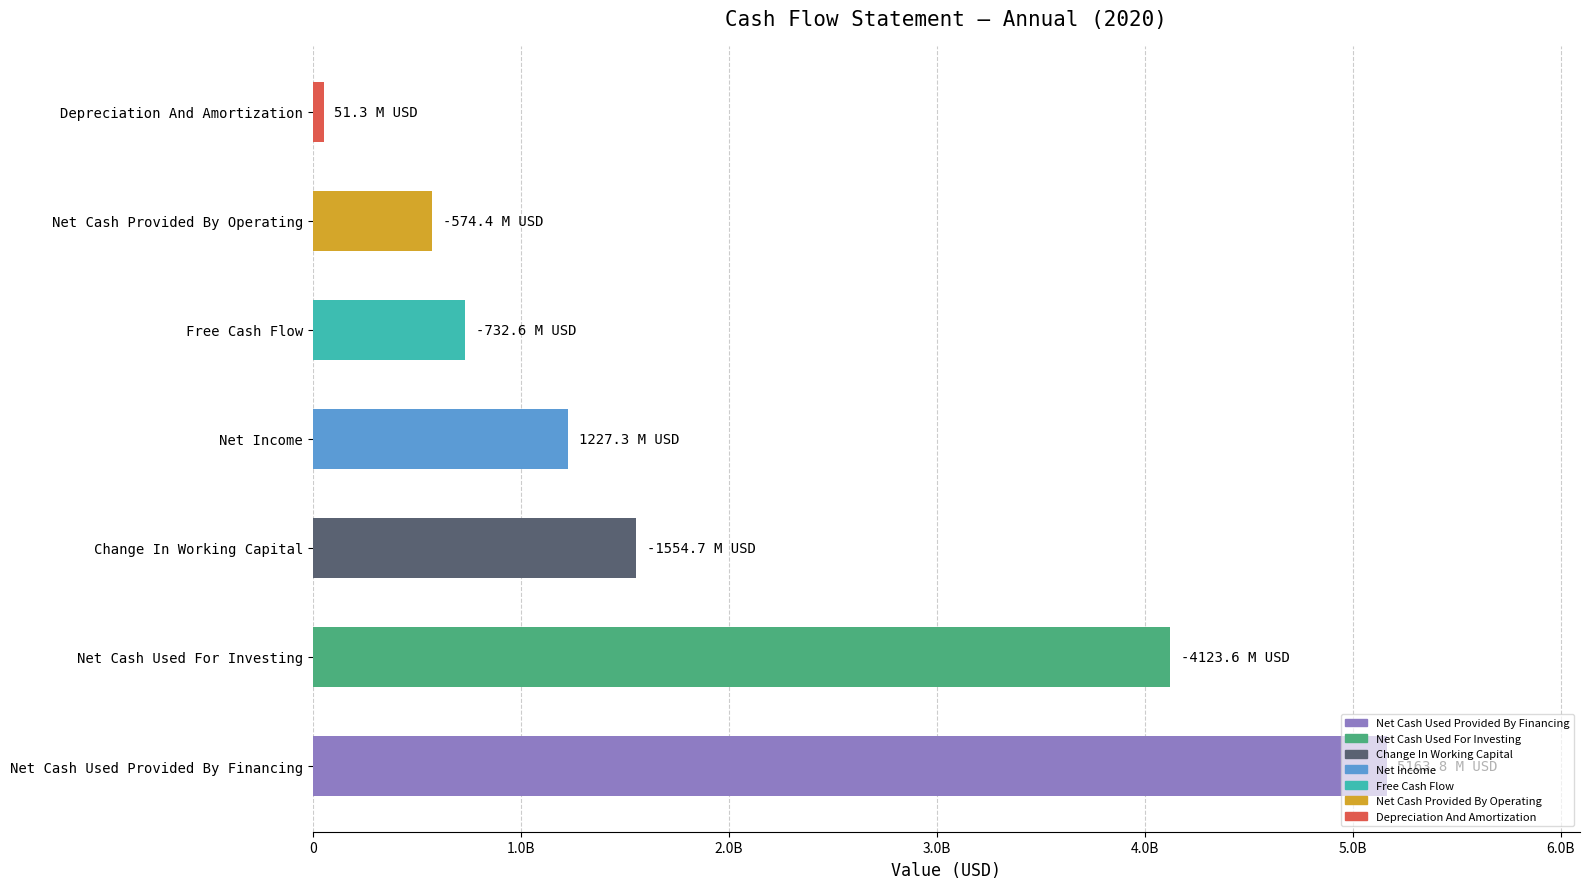

Rank the categories by value from lowest to highest.

Net Cash Used For Investing, Change In Working Capital, Free Cash Flow, Net Cash Provided By Operating, Depreciation And Amortization, Net Income, Net Cash Used Provided By Financing